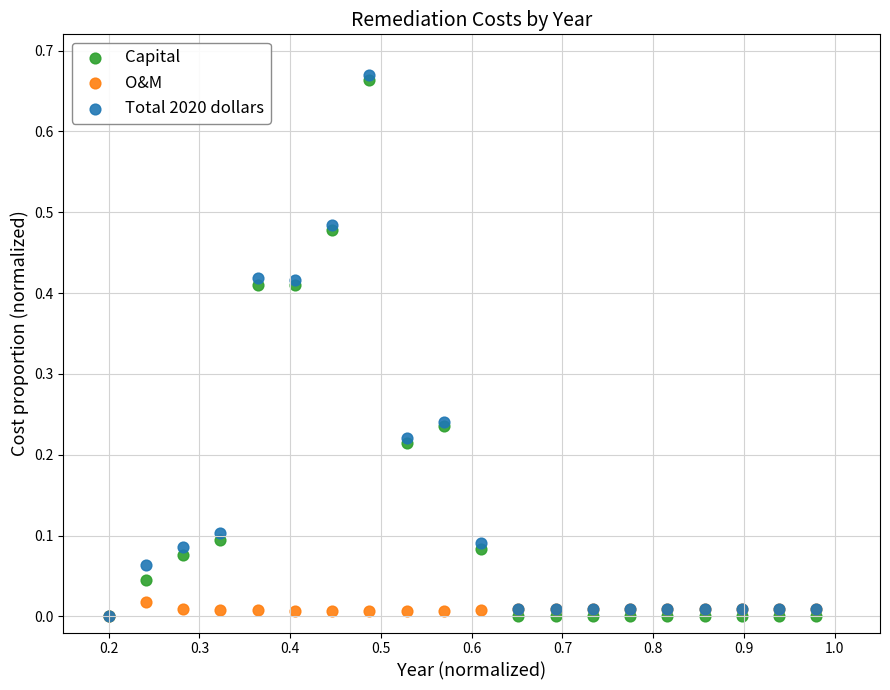

Which series contains the highest Y value?

Total 2020 dollars